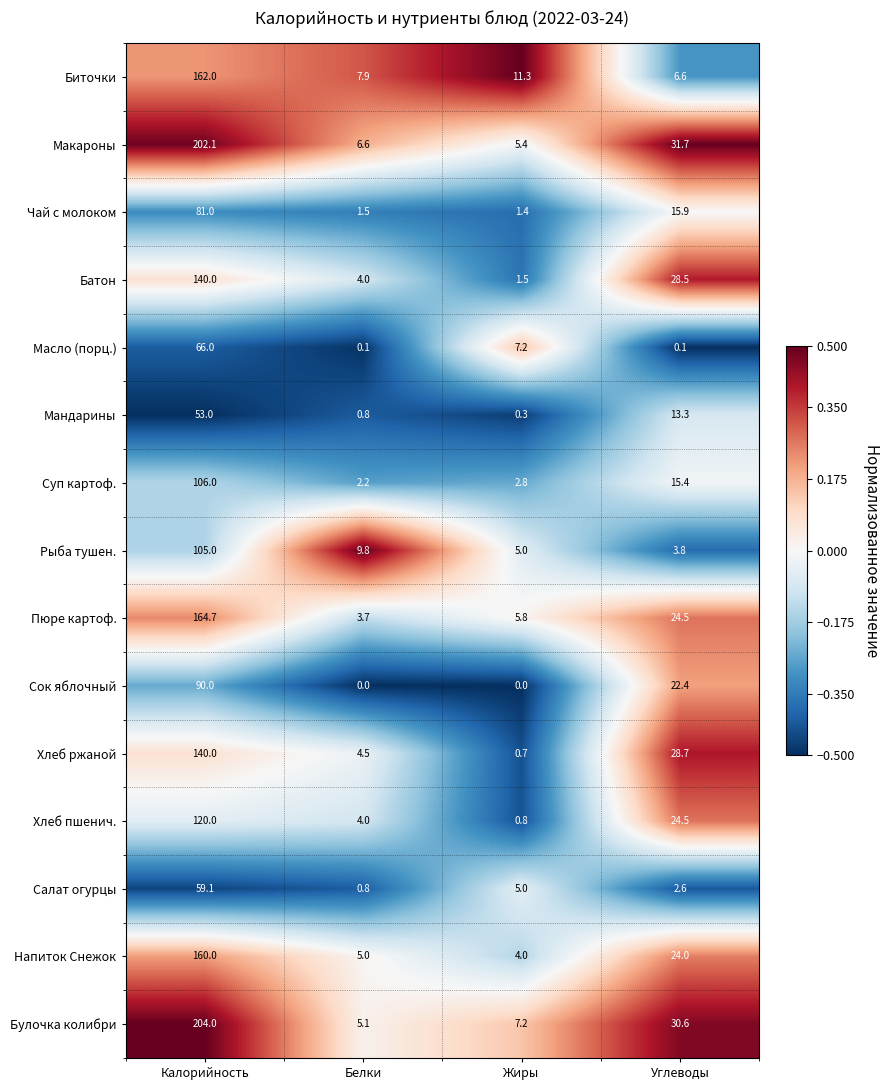

What is the sum of the Макароны values at Жиры and Углеводы?

37.1